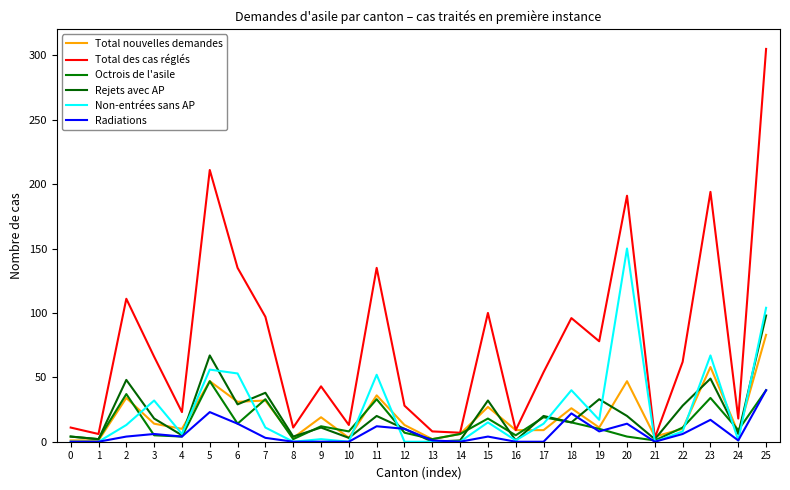

After their last crossing, which series has the higher values: Non-entrées sans AP or Total nouvelles demandes?

Non-entrées sans AP